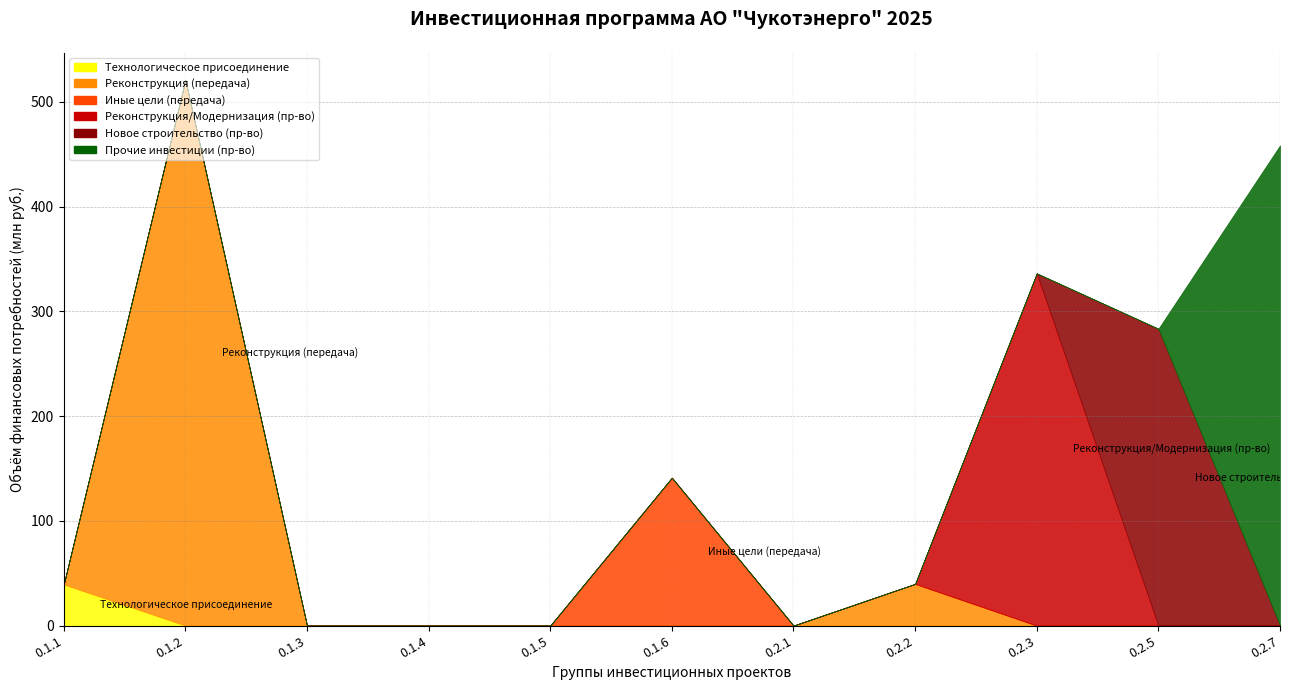

Reading left to right, list all the values displayed in this chart.

Технологическое присоединение: 39.2	0.0	0.0	0.0	0.0	0.0	0.0	0.0	0.0	0.0	0.0
Реконструкция (передача): 0.0	520.7	0.0	0.0	0.0	0.0	0.0	39.8	0.0	0.0	0.0
Иные цели (передача): 0.0	0.0	0.0	0.0	0.0	141.2	0.0	0.0	0.0	0.0	0.0
Реконструкция/Модернизация (пр-во): 0.0	0.0	0.0	0.0	0.0	0.0	0.0	0.0	336.3	0.0	0.0
Новое строительство (пр-во): 0.0	0.0	0.0	0.0	0.0	0.0	0.0	0.0	0.0	283.4	0.0
Прочие инвестиции (пр-во): 0.0	0.0	0.0	0.0	0.0	0.0	0.0	0.0	0.0	0.0	458.5